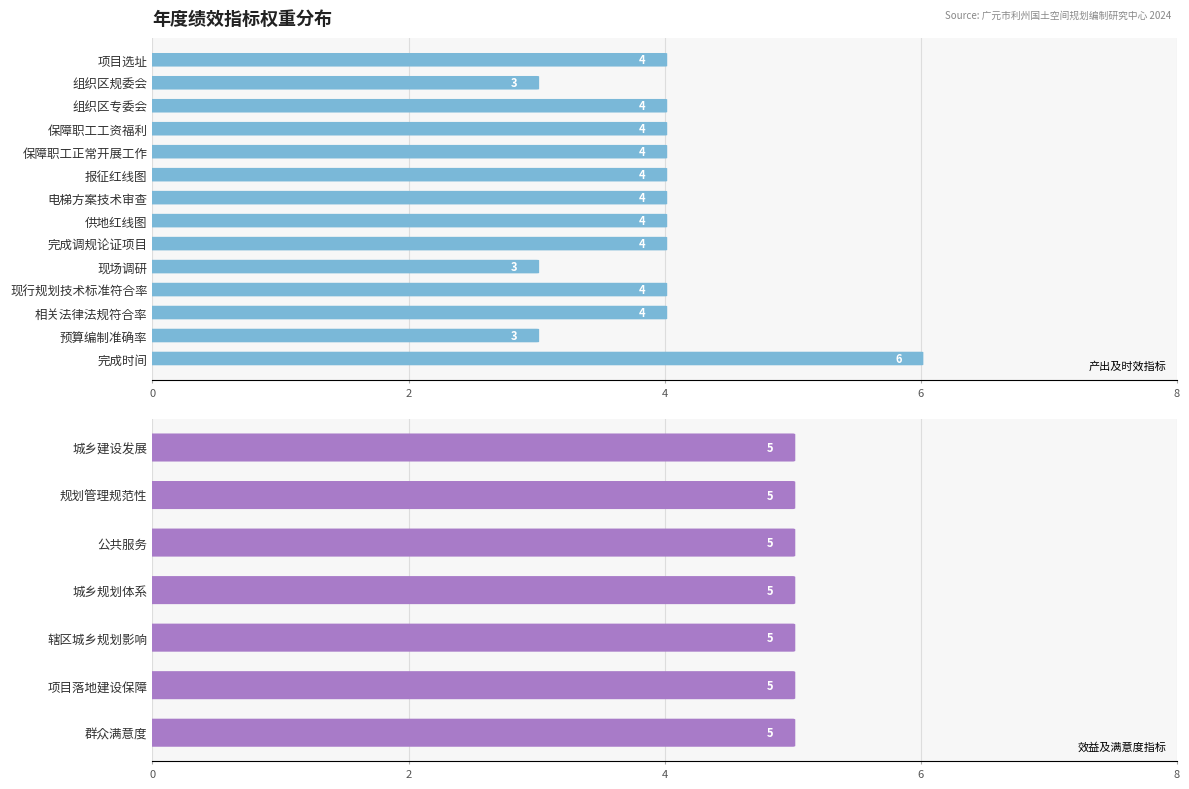

At which category does the chart reach its minimum across all series?

组织区规委会